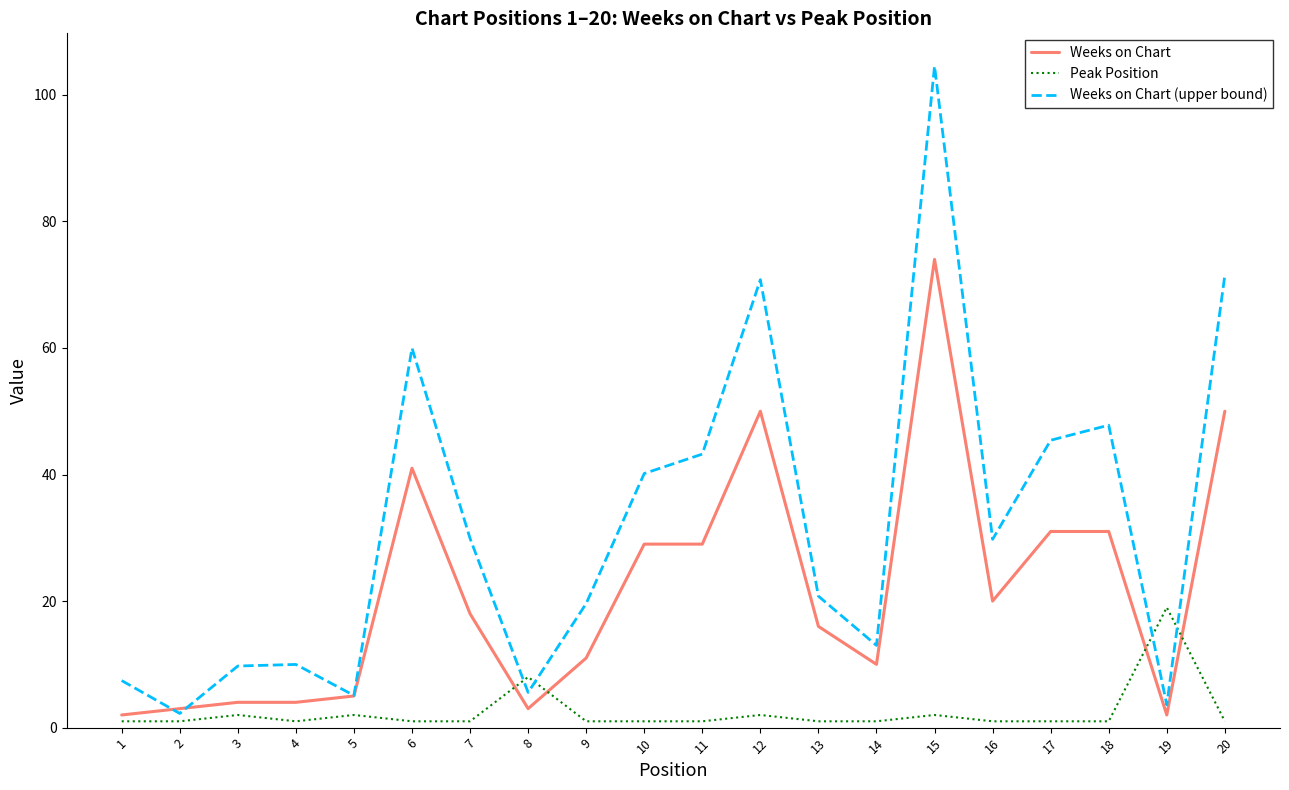

Reading left to right, transcribe all the data shown in this chart.

Weeks on Chart: 1=2.0	2=3.0	3=4.0	4=4.0	5=5.0	6=41.0	7=18.0	8=3.0	9=11.0	10=29.0	11=29.0	12=50.0	13=16.0	14=10.0	15=74.0	16=20.0	17=31.0	18=31.0	19=2.0	20=50.0
Peak Position: 1=1.0	2=1.0	3=2.0	4=1.0	5=2.0	6=1.0	7=1.0	8=8.0	9=1.0	10=1.0	11=1.0	12=2.0	13=1.0	14=1.0	15=2.0	16=1.0	17=1.0	18=1.0	19=19.0	20=1.0
Weeks on Chart (upper bound): 1=7.4	2=2.2	3=9.7	4=10.0	5=5.1	6=60.0	7=29.9	8=5.6	9=19.6	10=40.2	11=43.2	12=70.8	13=20.8	14=13.0	15=104.5	16=29.8	17=45.4	18=47.8	19=3.6	20=71.5